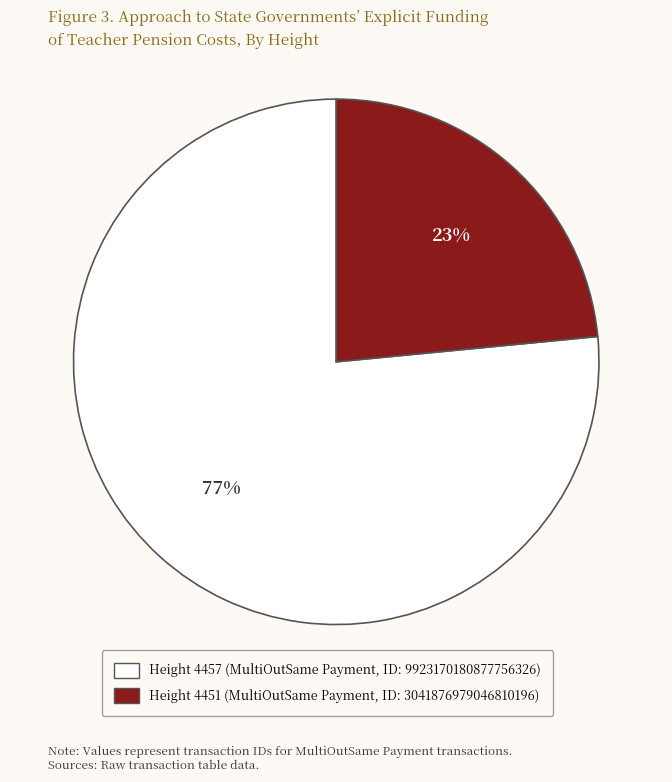

Do Height 4451 (MultiOutSame Payment, ID: 3041876979046810196) and Height 4457 (MultiOutSame Payment, ID: 9923170180877756326) together represent more than half of the pie?

Yes